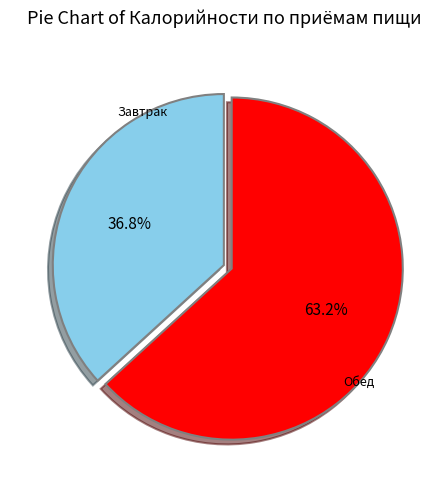

Rank the categories by value from highest to lowest.

Обед, Завтрак